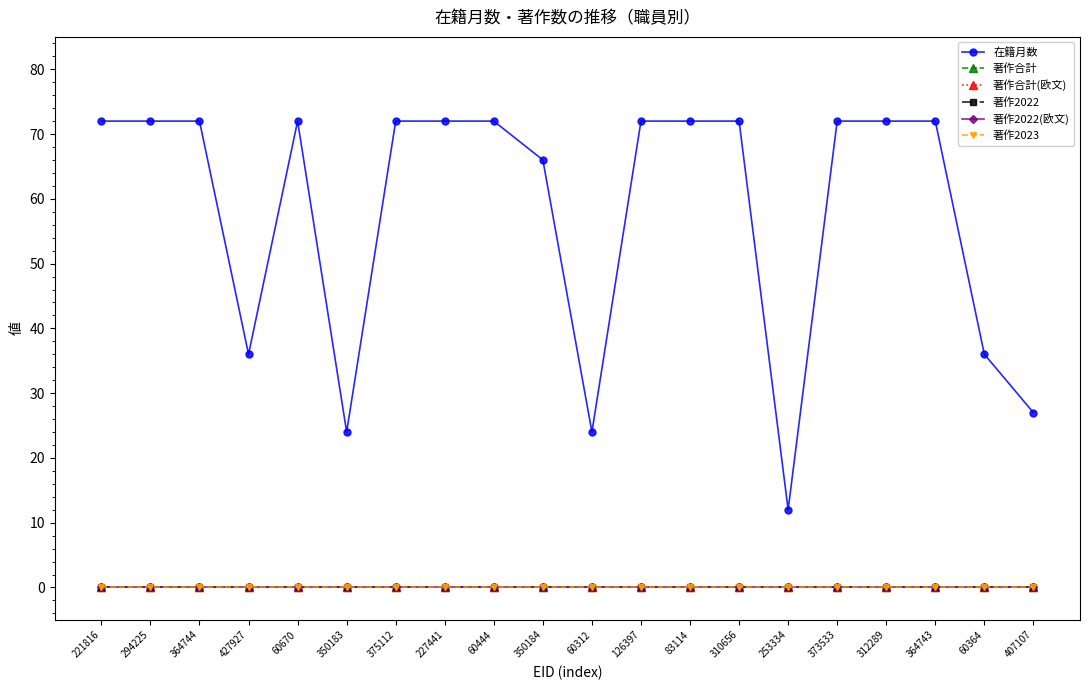

The 著作2022 series shows 0 at 427927. True or false?

True